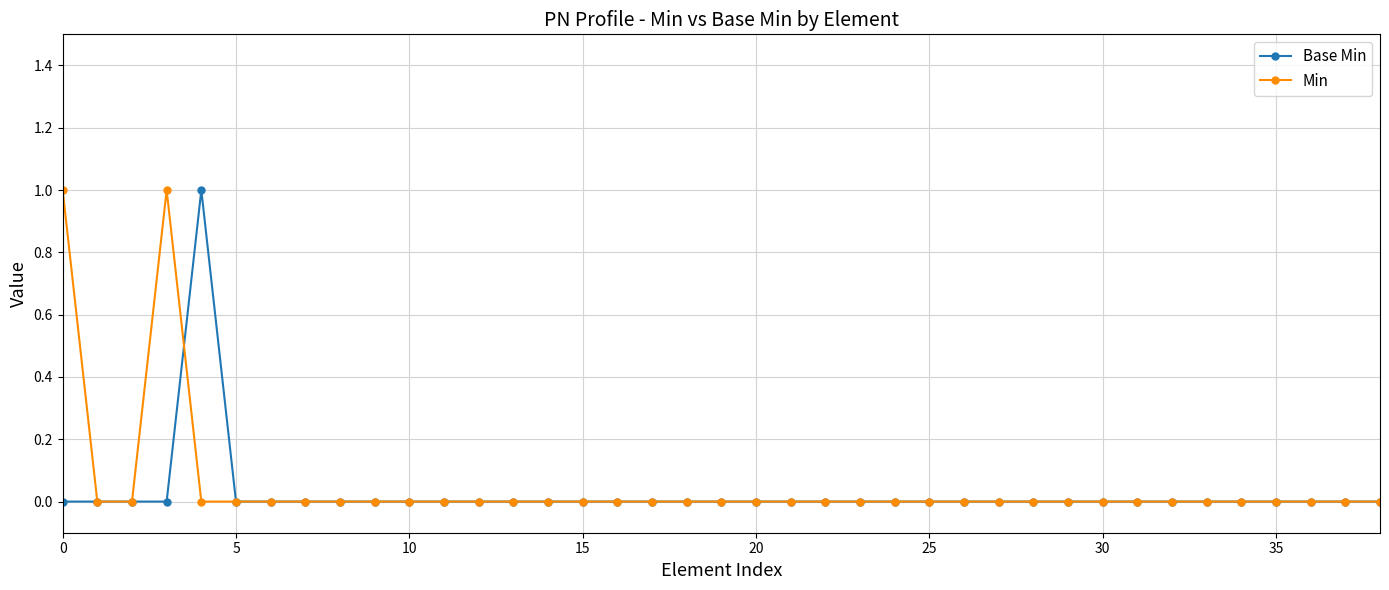

Reading left to right, list all the values displayed in this chart.

Base Min: 0	0	0	0	1	0	0	0	0	0	0	0	0	0	0	0	0	0	0	0	0	0	0	0	0	0	0	0	0	0	0	0	0	0	0	0	0	0	0
Min: 1	0	0	1	0	0	0	0	0	0	0	0	0	0	0	0	0	0	0	0	0	0	0	0	0	0	0	0	0	0	0	0	0	0	0	0	0	0	0